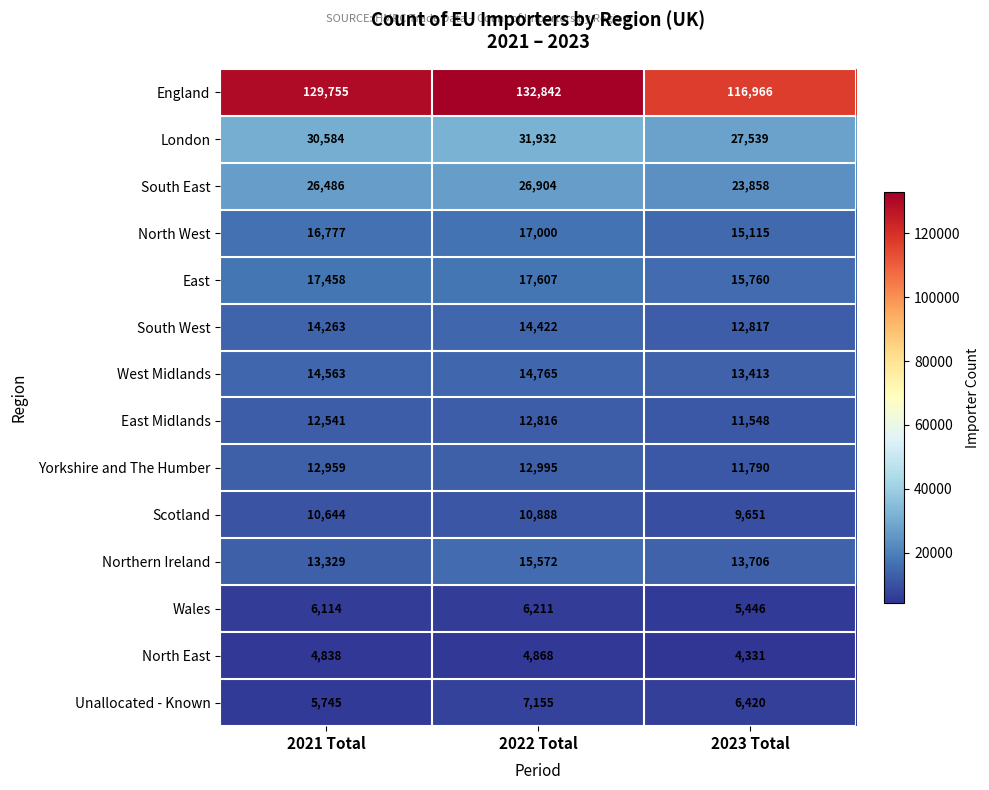

How many data points does each series have?

3